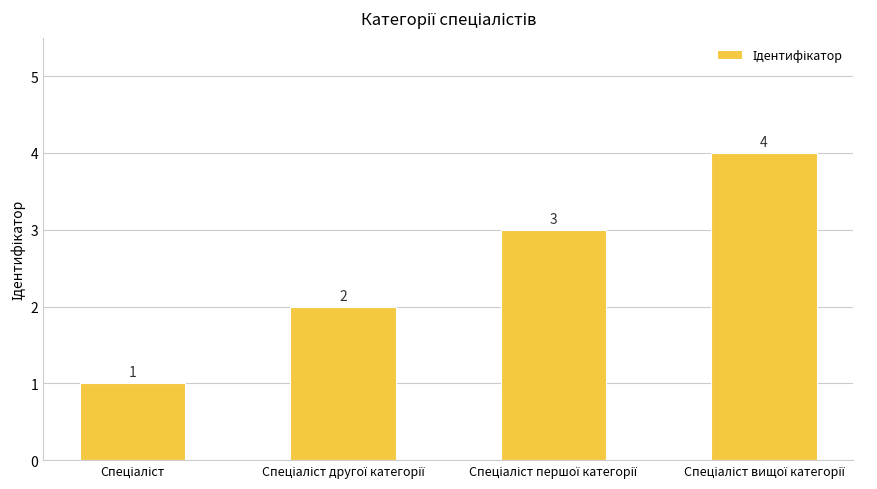

Does the chart contain stacked bars?

No